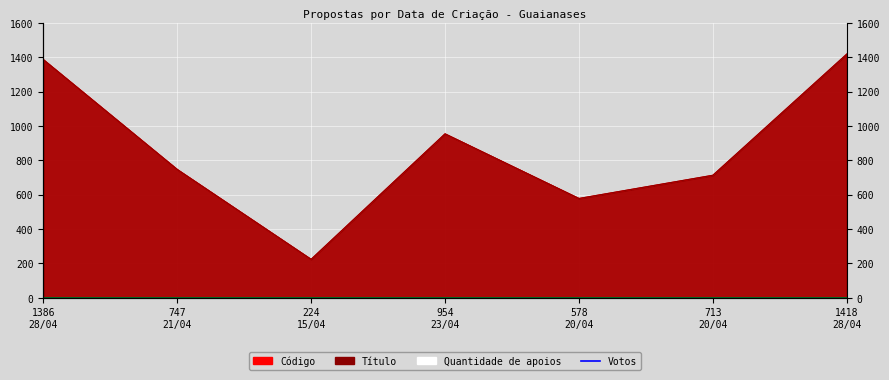

What is the minimum value for Código?

224